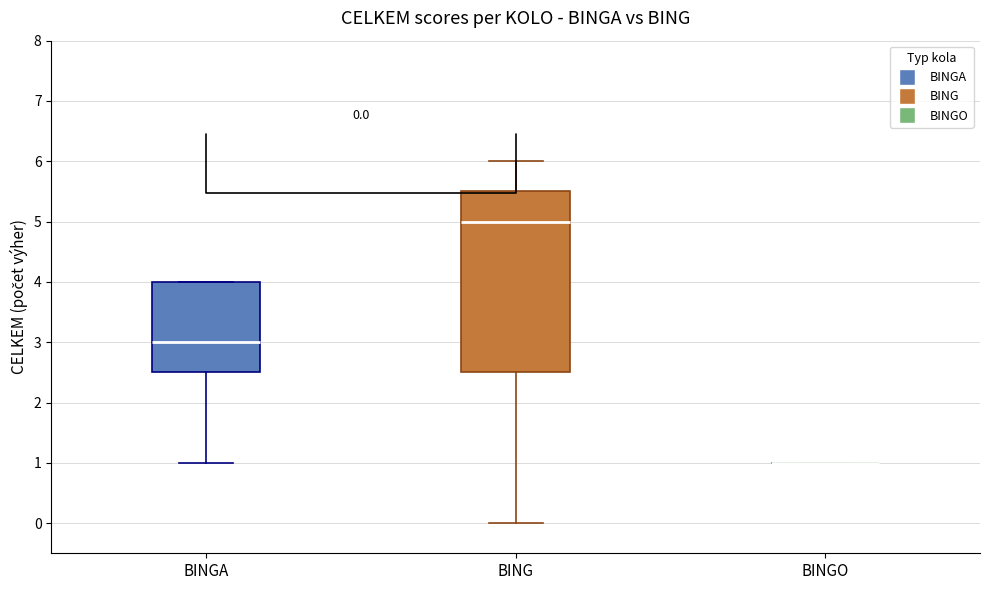

Which box is the tallest, from its lower edge to its upper edge?

BING